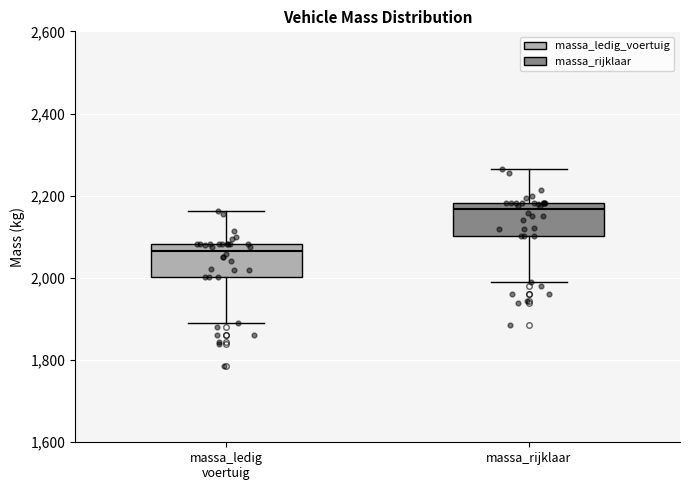

Reading left to right, transcribe this box plot: for each box, give where its median line is, the range the box spans, and where its two whiskers end, as read against the y-axis. The values are not printed on the chart, so give them approximately, as read against the axis.

massa_ledig voertuig: median 2060, box 2000 to 2080, whiskers 1900 to 2160
massa_rijklaar: median 2160, box 2100 to 2180, whiskers 2000 to 2260